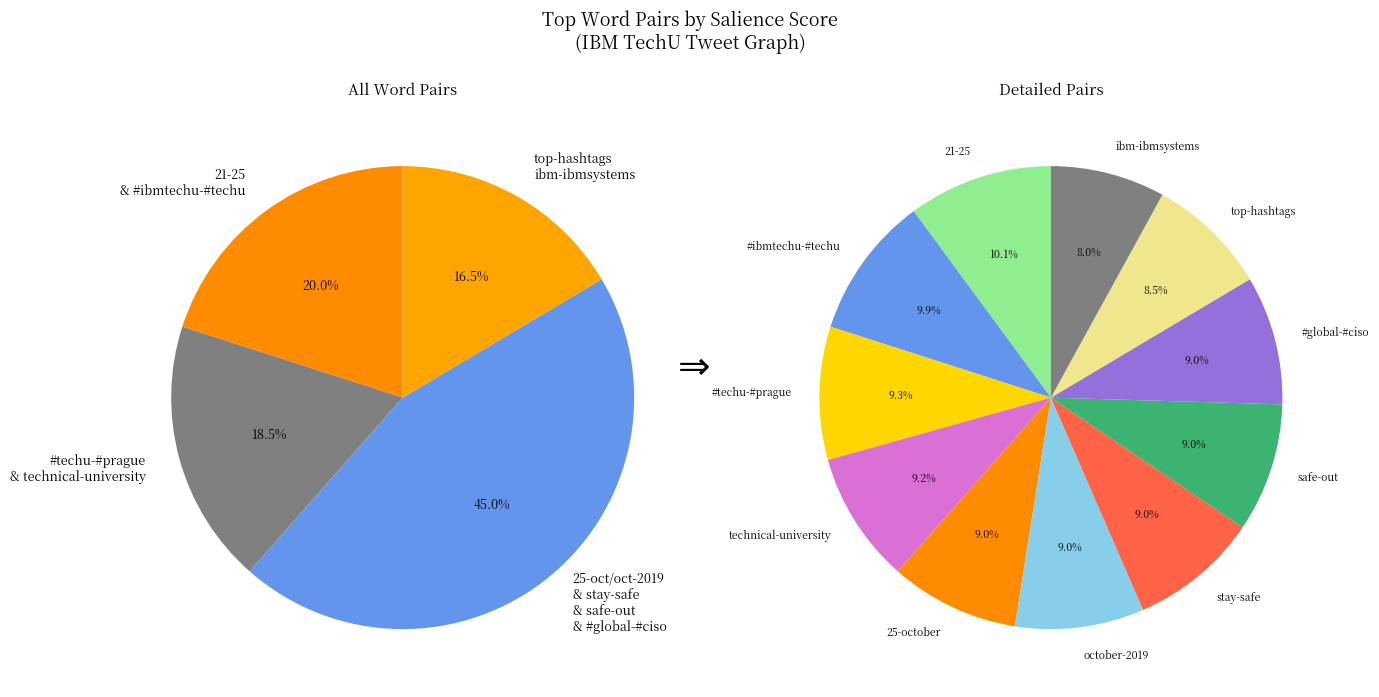

Which category has the smallest portion of the pie?

ibm-ibmsystems